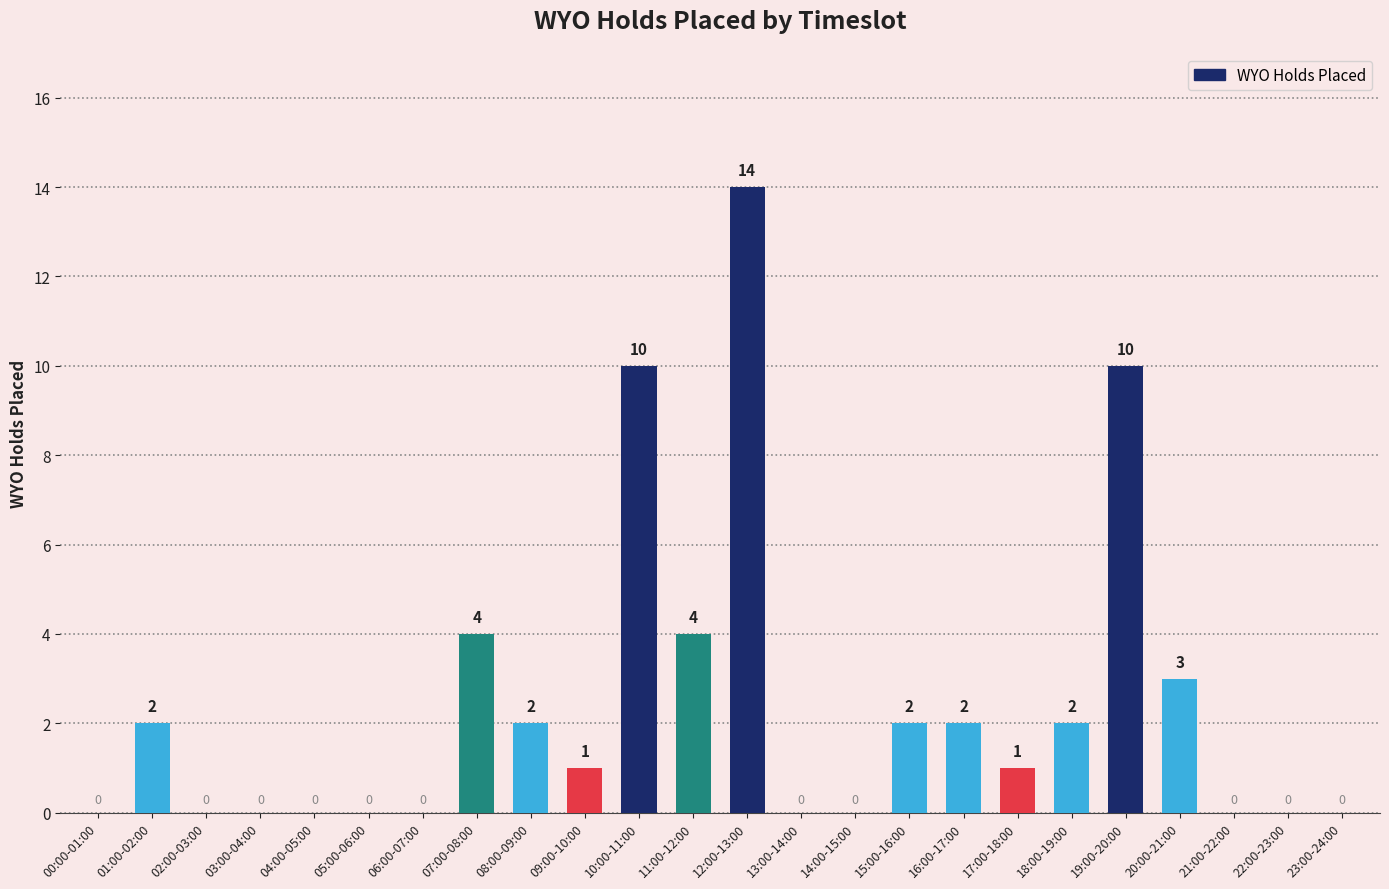

Which category has the highest value across all series?

12:00-13:00